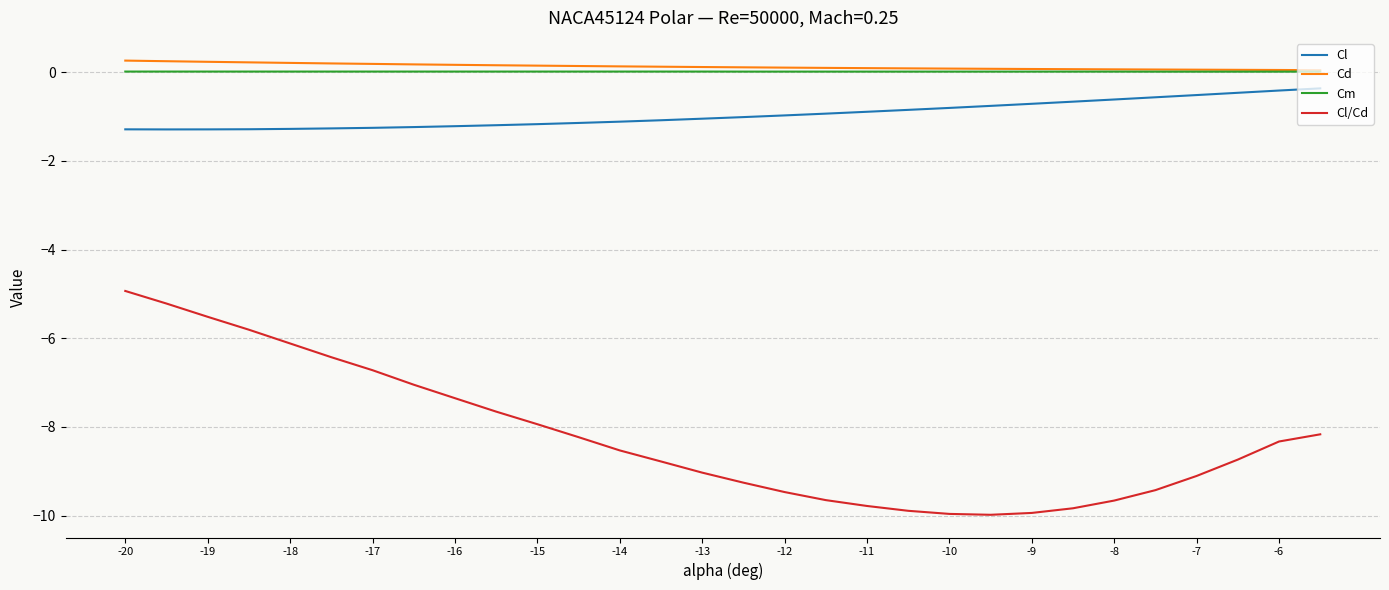

True or false: Cm and Cl/Cd intersect in this chart.

False